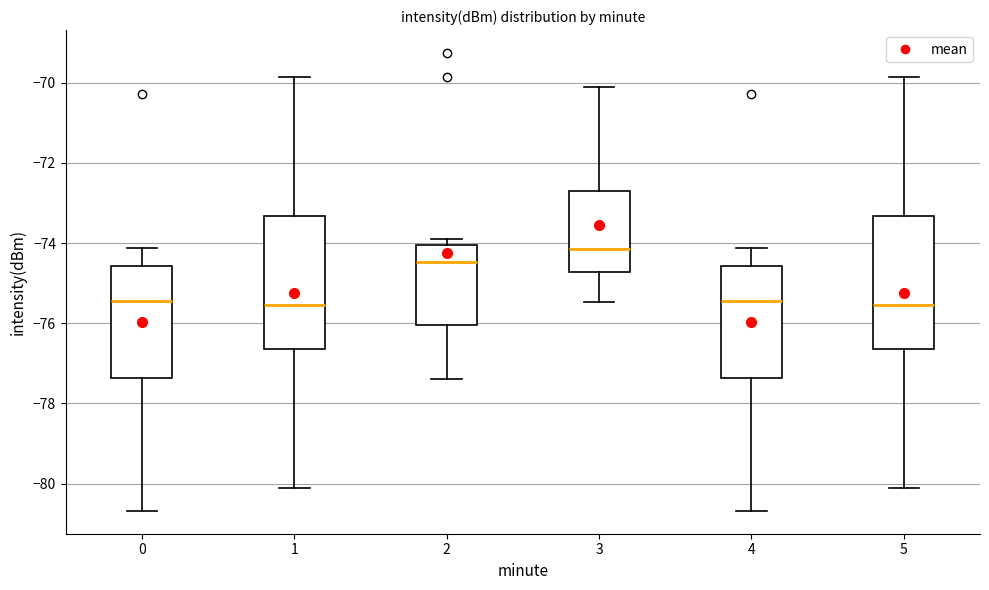

Reading left to right, transcribe this box plot: for each box, give where its median line is, the range the box spans, and where its two whiskers end, as read against the y-axis. The values are not printed on the chart, so give them approximately, as read against the axis.

0: median -75.4, box -77.4 to -74.6, whiskers -80.6 to -74.2
1: median -75.6, box -76.6 to -73.4, whiskers -80.2 to -69.8
2: median -74.4, box -76.0 to -74.0, whiskers -77.4 to -73.8
3: median -74.2, box -74.8 to -72.8, whiskers -75.4 to -70.0
4: median -75.4, box -77.4 to -74.6, whiskers -80.6 to -74.2
5: median -75.6, box -76.6 to -73.4, whiskers -80.2 to -69.8